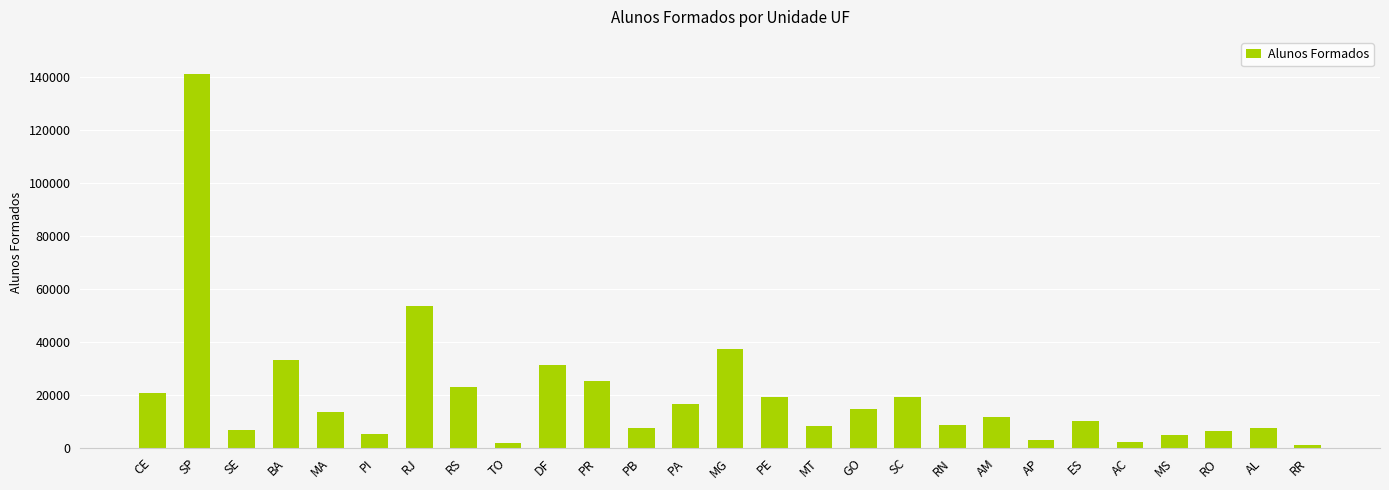

What is the value of the 15th bar from the left?

19150